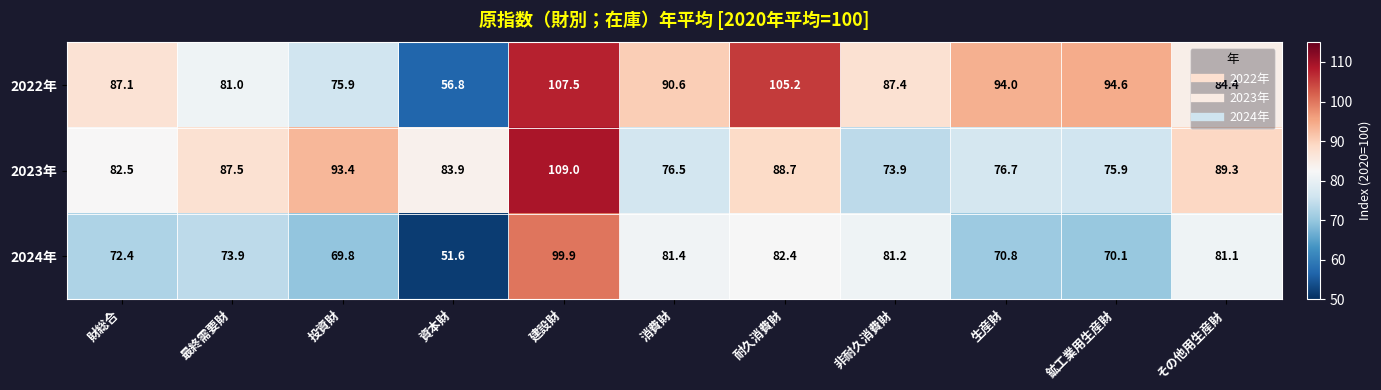

What is the approximate value of 2022年 at 非耐久消費財?

87.4